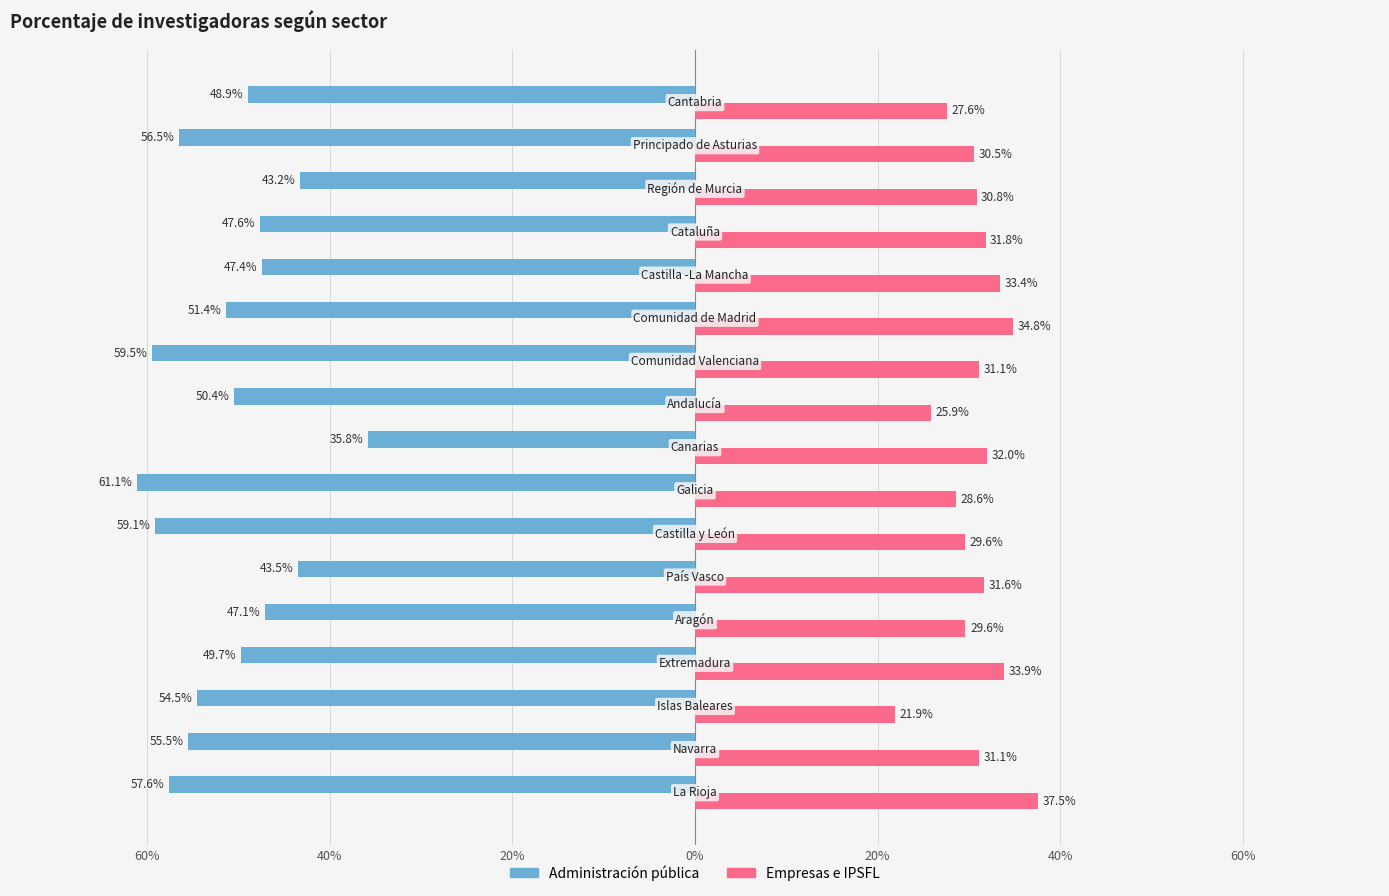

What are all the series names shown in the legend?

Administración pública, Empresas e IPSFL